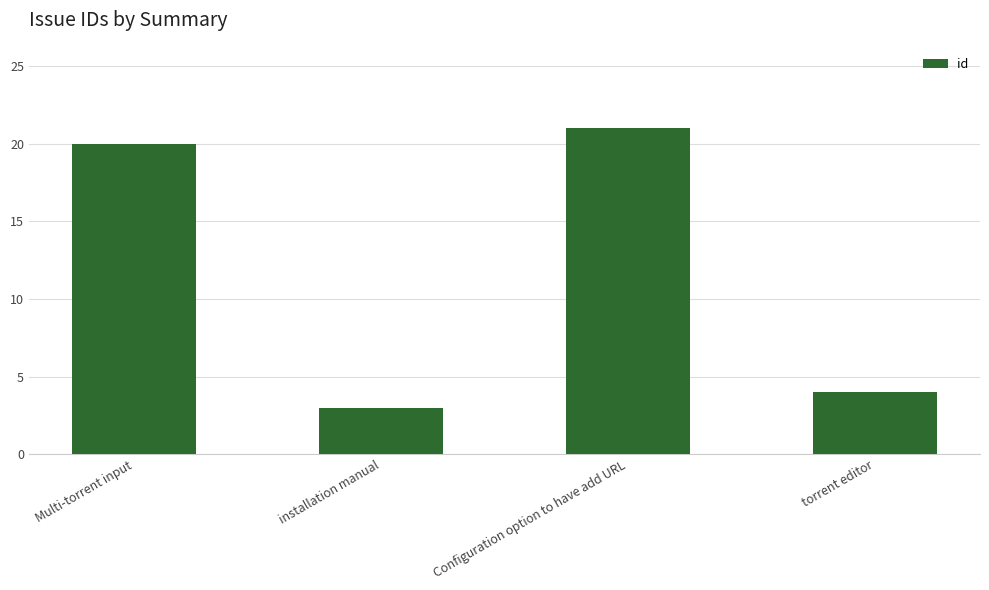

What is the greatest value displayed?

21